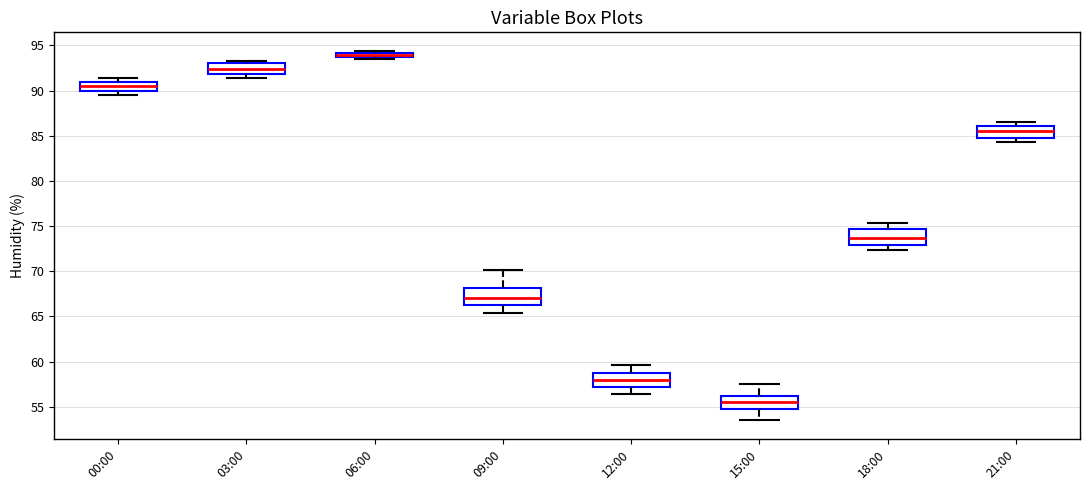

Which box's median line is the highest?

06:00